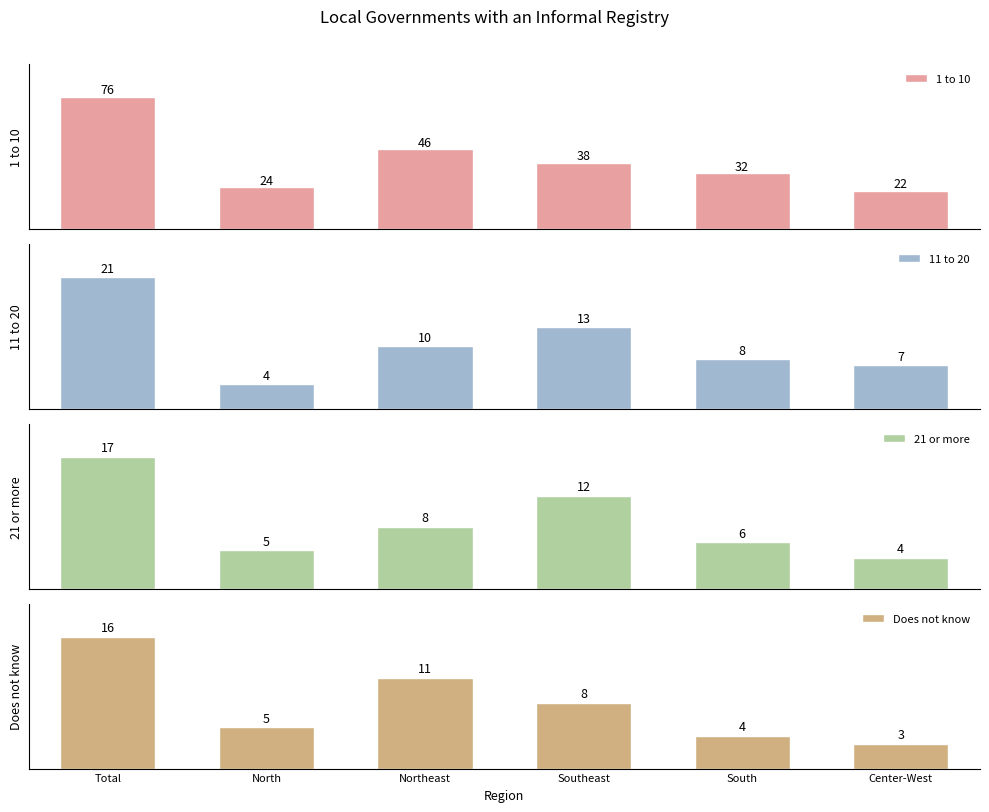

What is the lowest value of the 21 or more series?

4